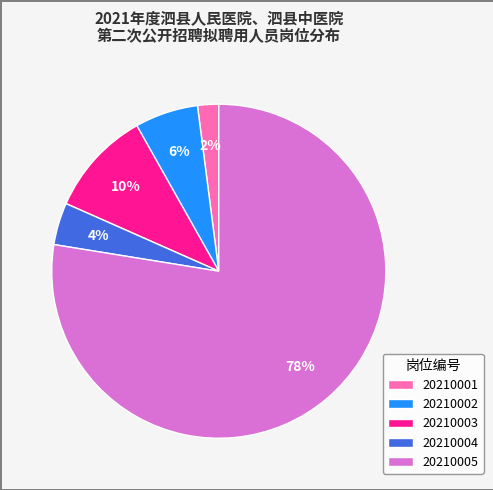

Which category accounts for the majority?

20210005